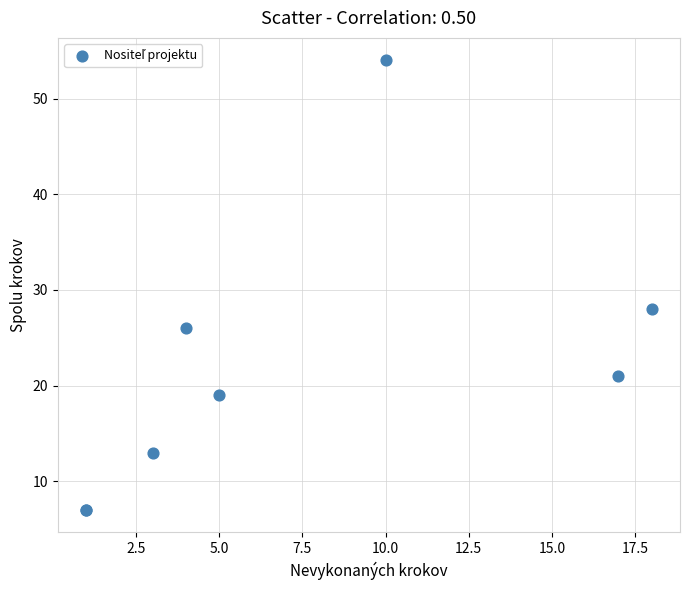

What Y value in the scatter plot is closest to 30?

28